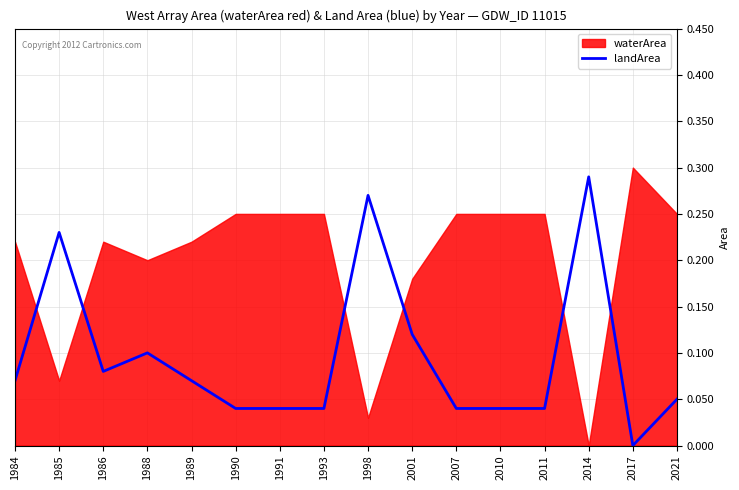

What is the difference between the values at 2014 and 2021?

0.2